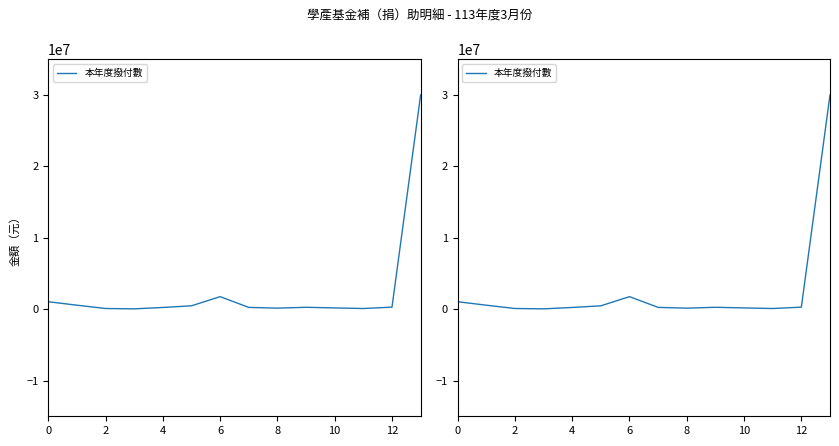

True or false: the data shows 882800 at 2.

False